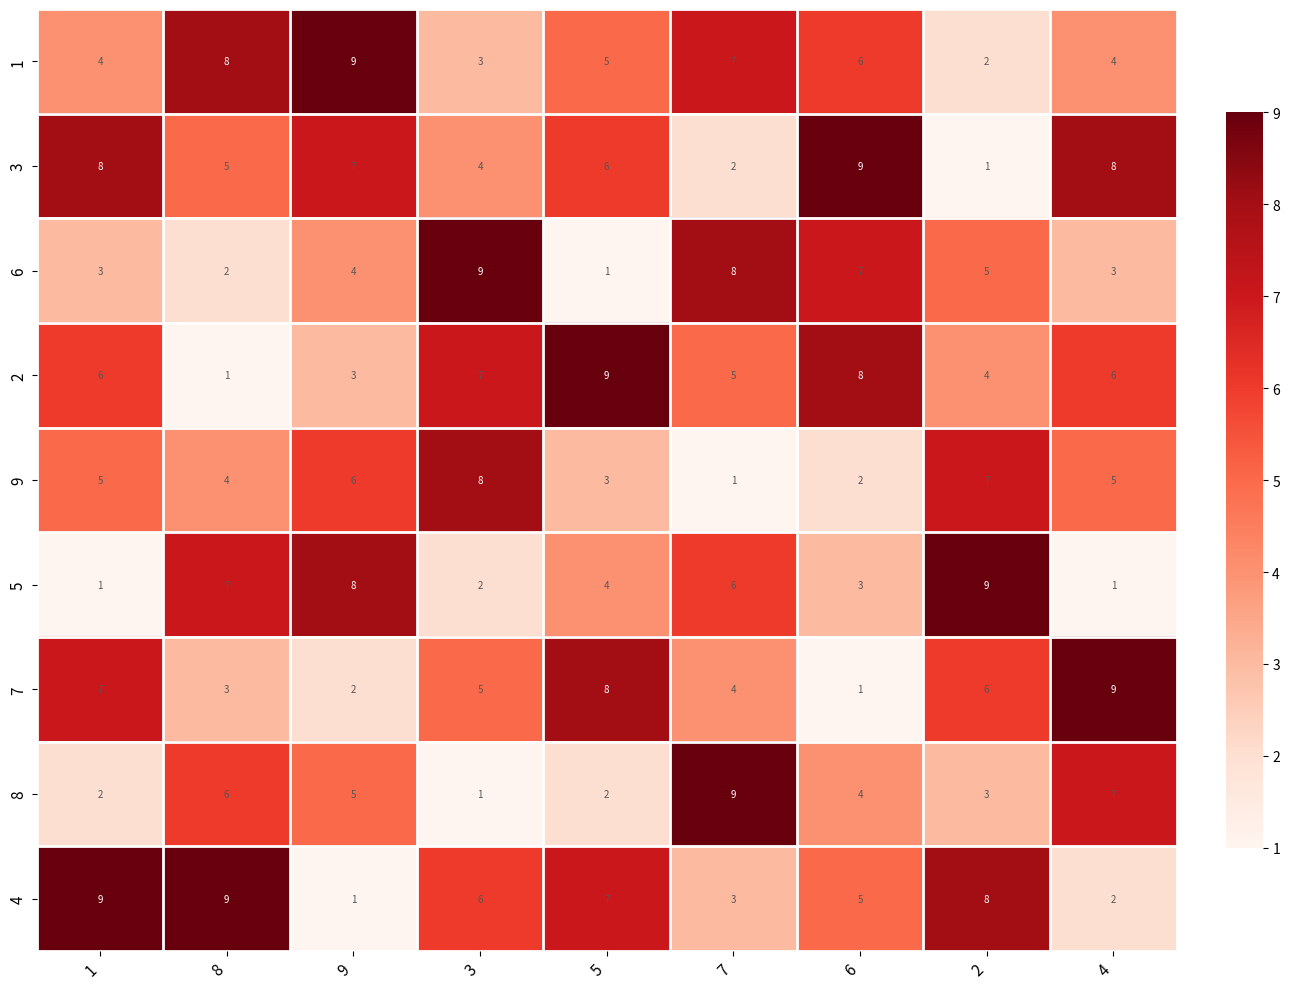

The 3 series shows 8 at 1. True or false?

True